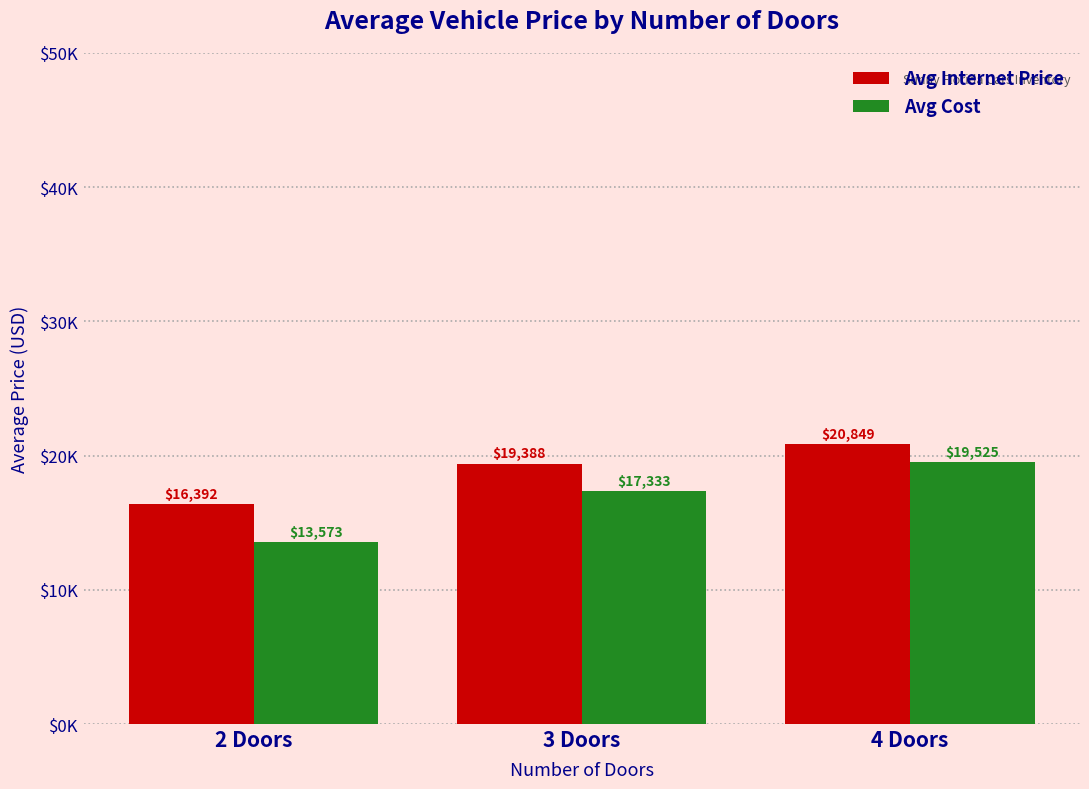

Where does the Avg Internet Price series first go above 19388?

4 Doors